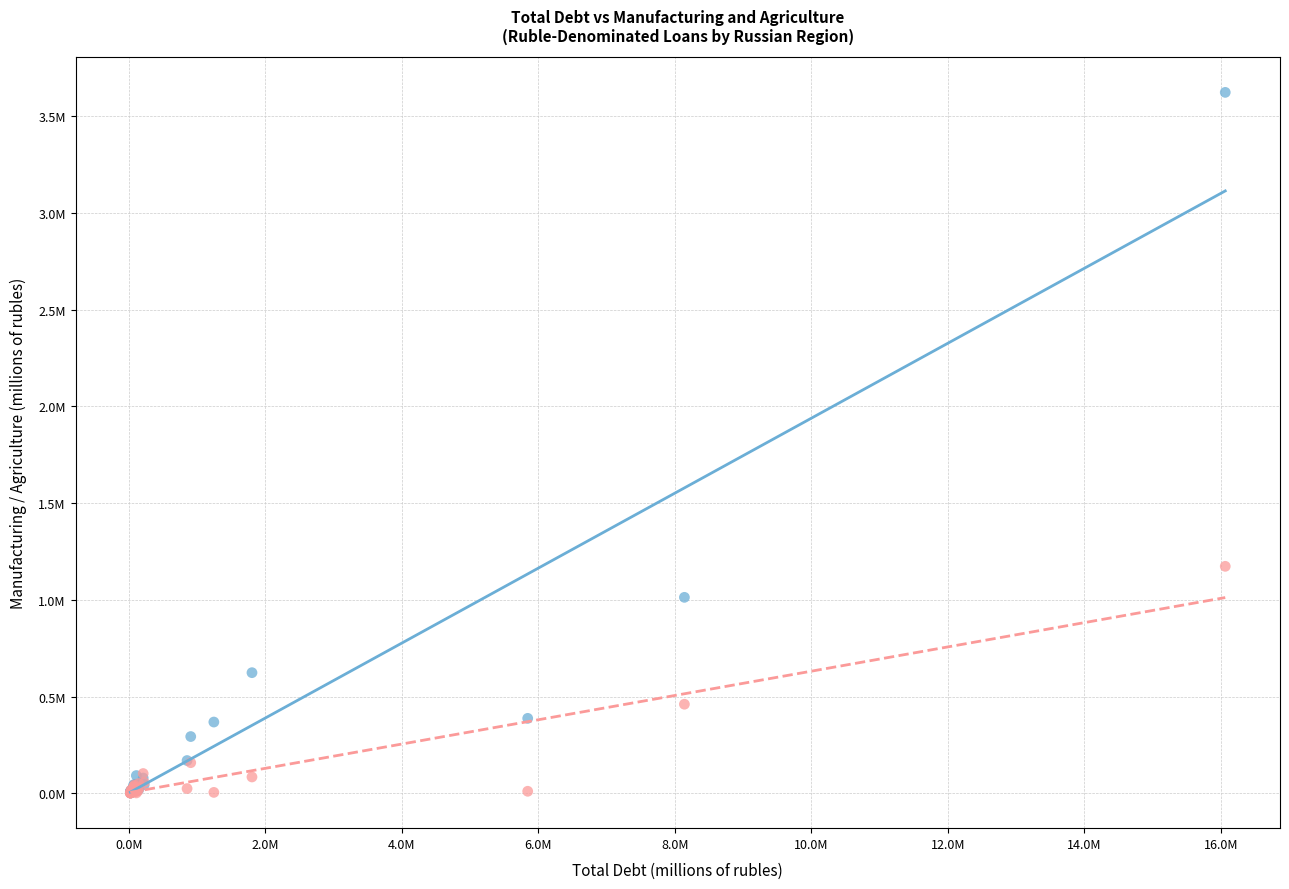

What are all the series names shown in the legend?

Manufacturing, Agriculture